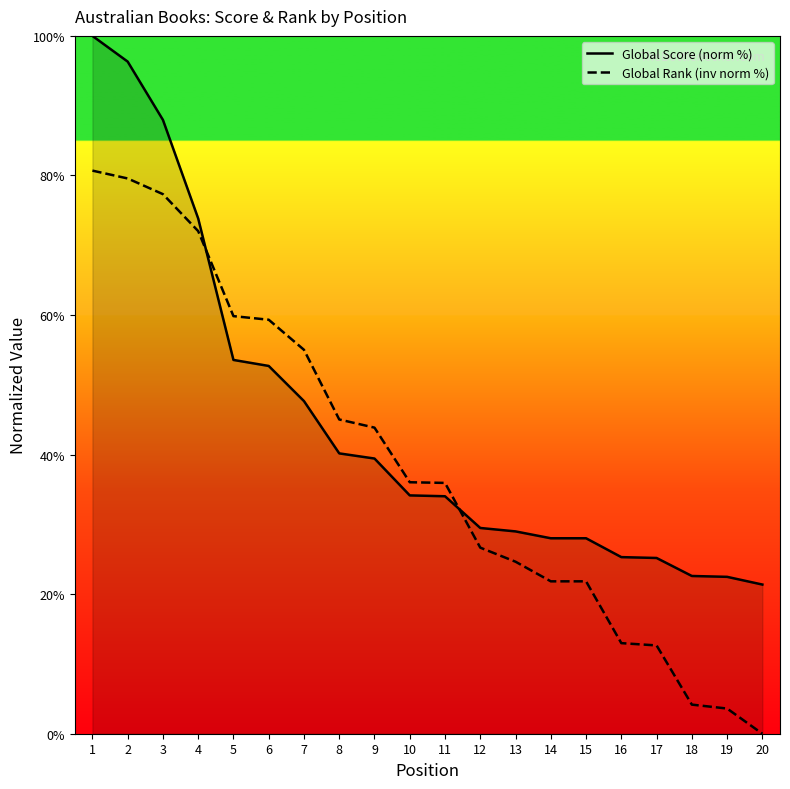

Rank the series at 20 from lowest to highest value.

Global Rank (inv norm %), Global Score (norm %)